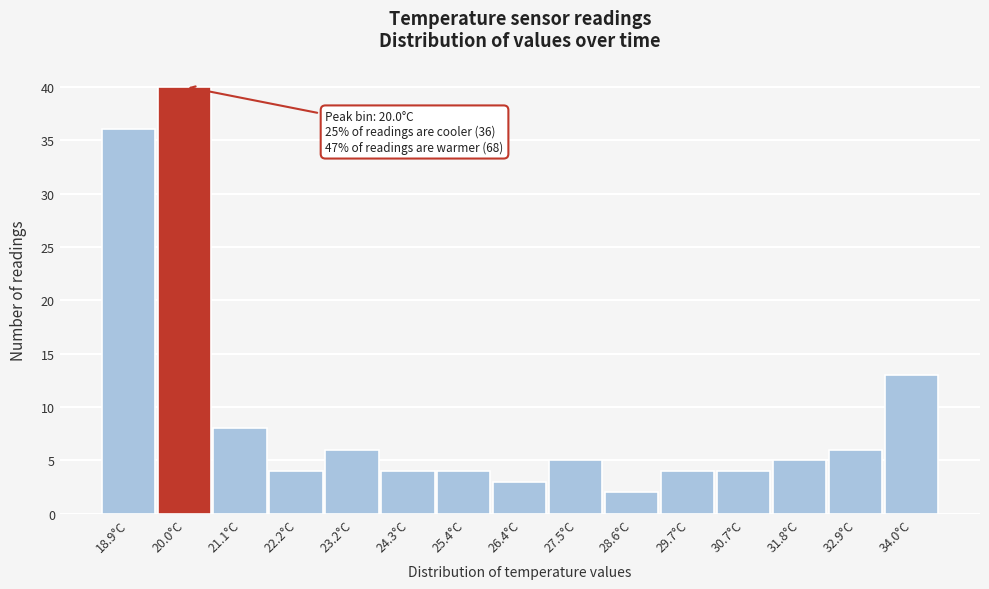

Over which range of the x-axis is the bar tallest?

19.4 to 20.6